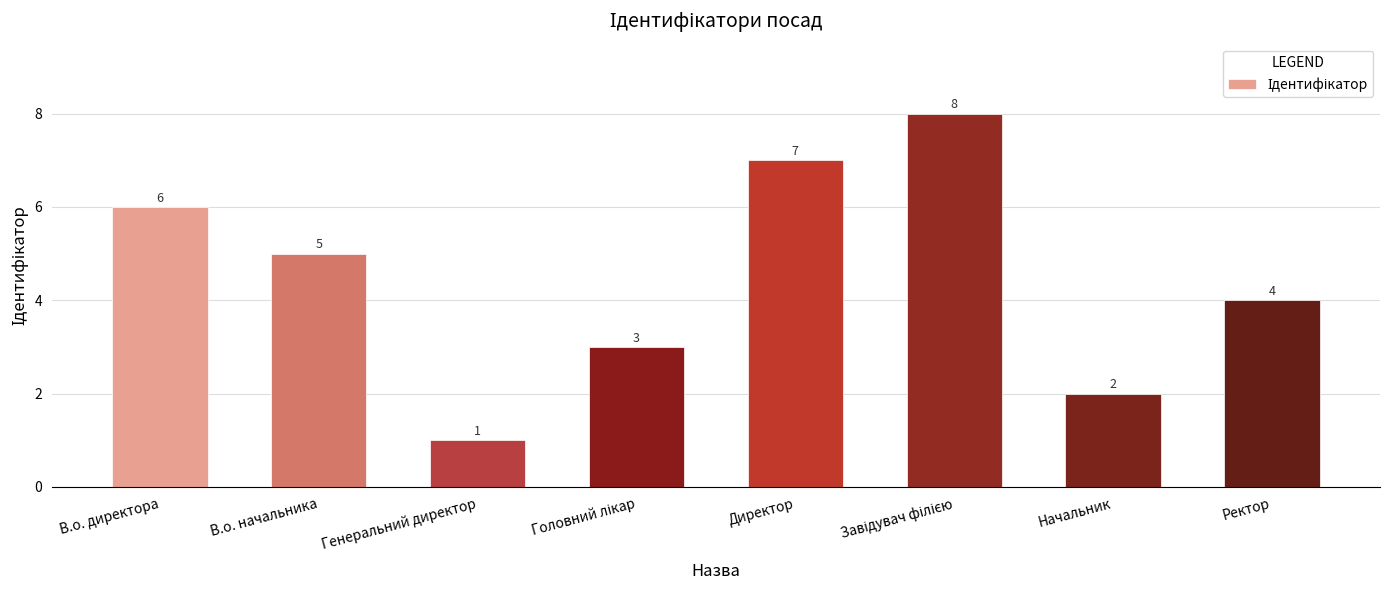

Count the number of data series in this chart.

1